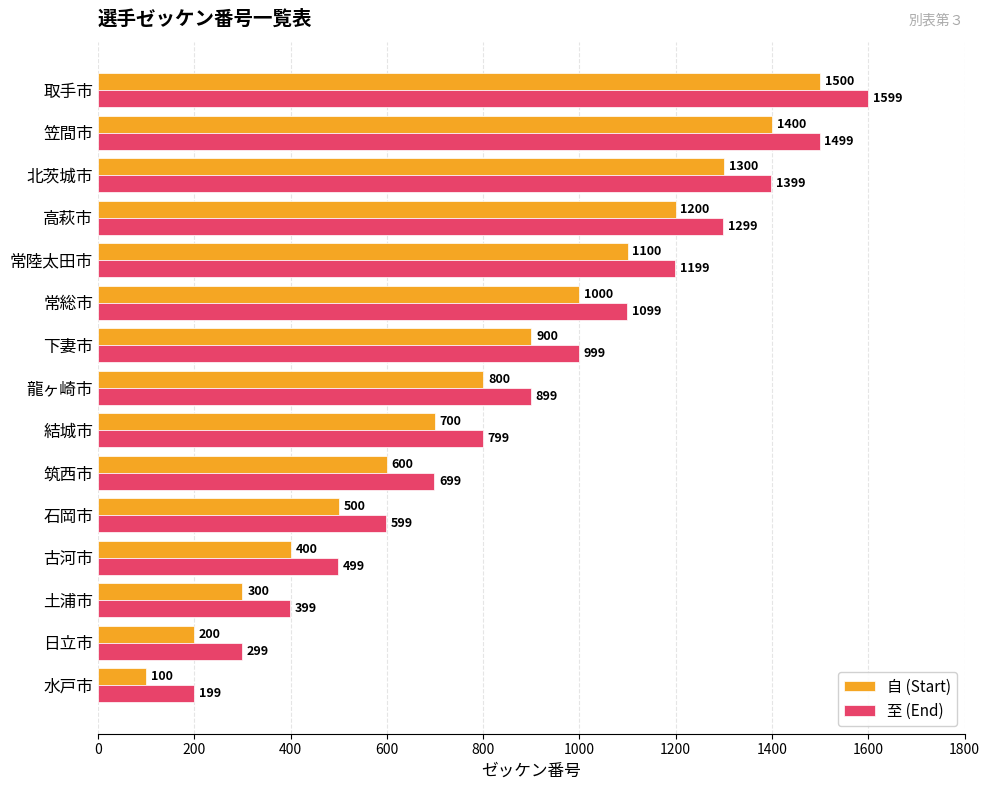

What is the minimum value for 至 (End)?

199